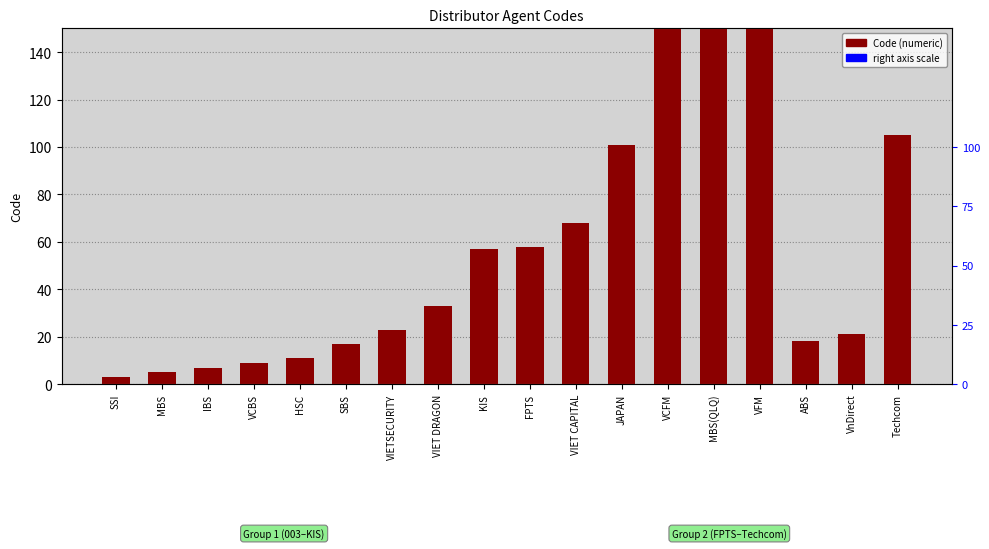

At which label does the data first exceed 33?

KIS